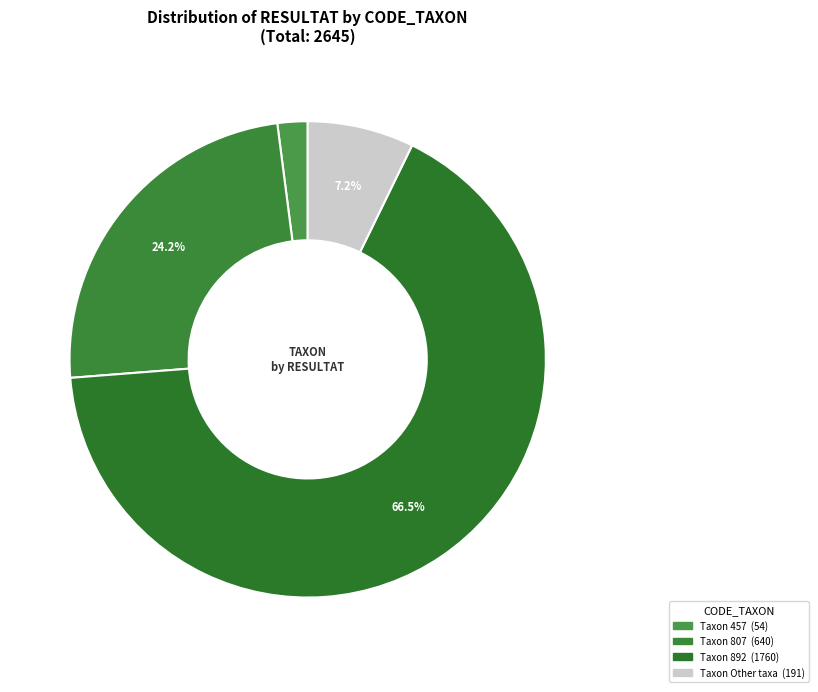

What is the largest slice in the pie chart?

892